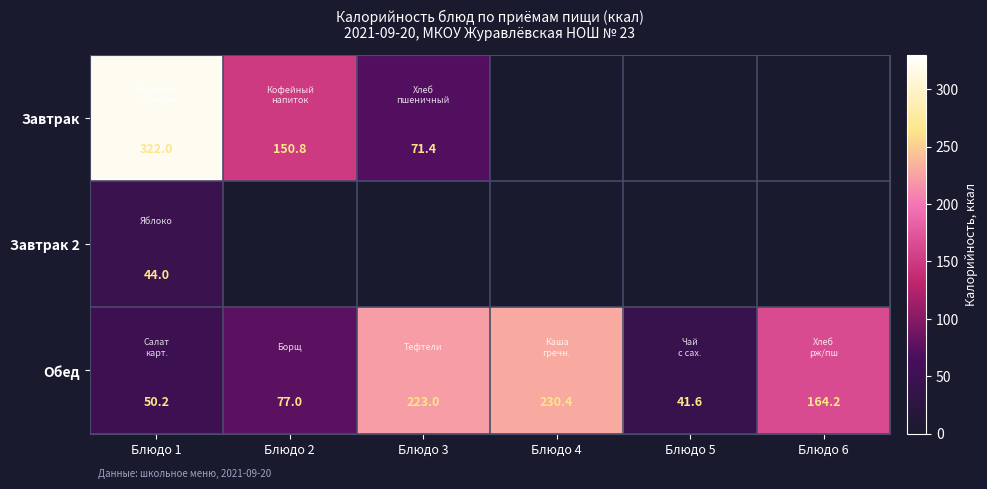

What is the approximate value of Обед at Блюдо 4?

230.4